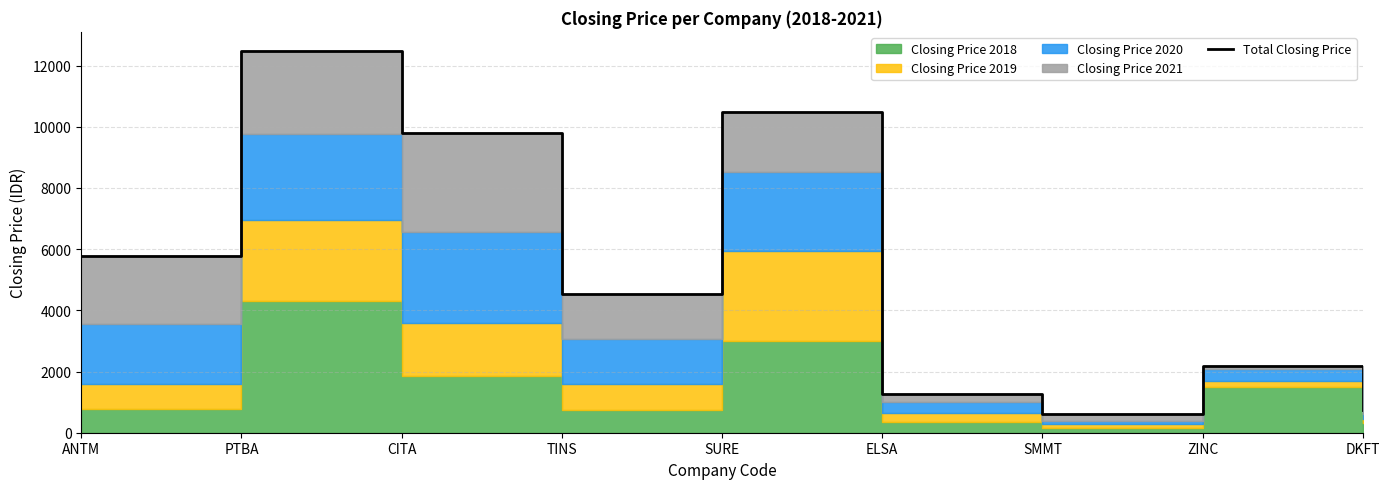

List the labels in order of value, smallest first.

SMMT, DKFT, ELSA, ZINC, TINS, ANTM, CITA, SURE, PTBA